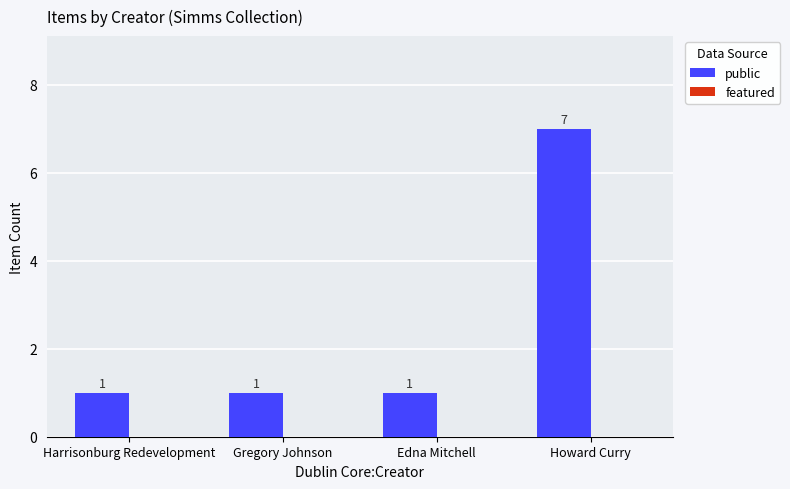

The value at Gregory Johnson is 0. True or false?

False